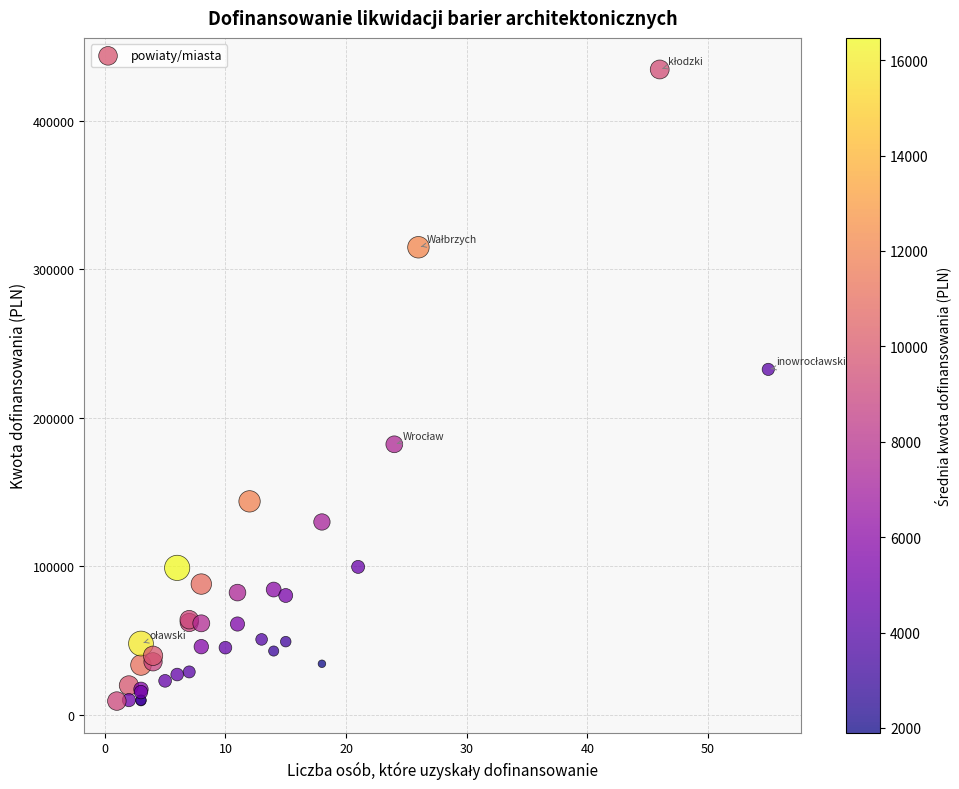

What Y value in the scatter plot is closest to 221770?

232456